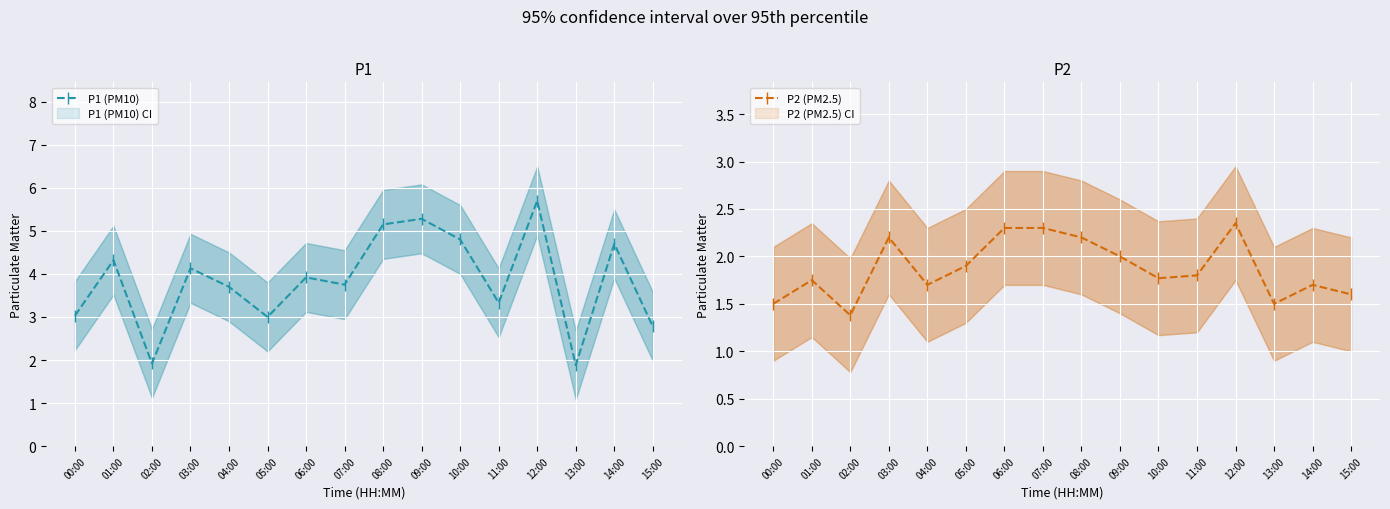

What is the approximate value of P1 (PM10) at 05:00?

3.0